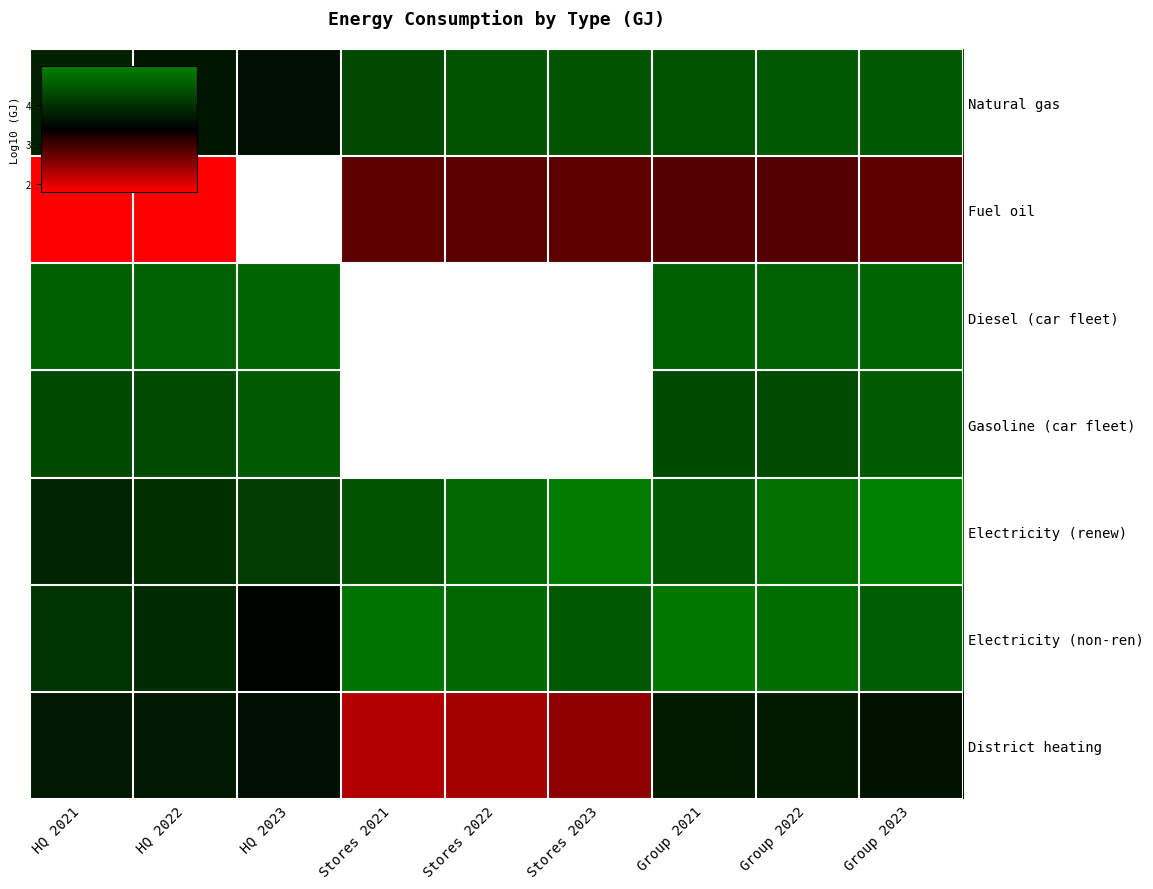

Which series changed the most between Stores 2022 and Group 2023?

District heating